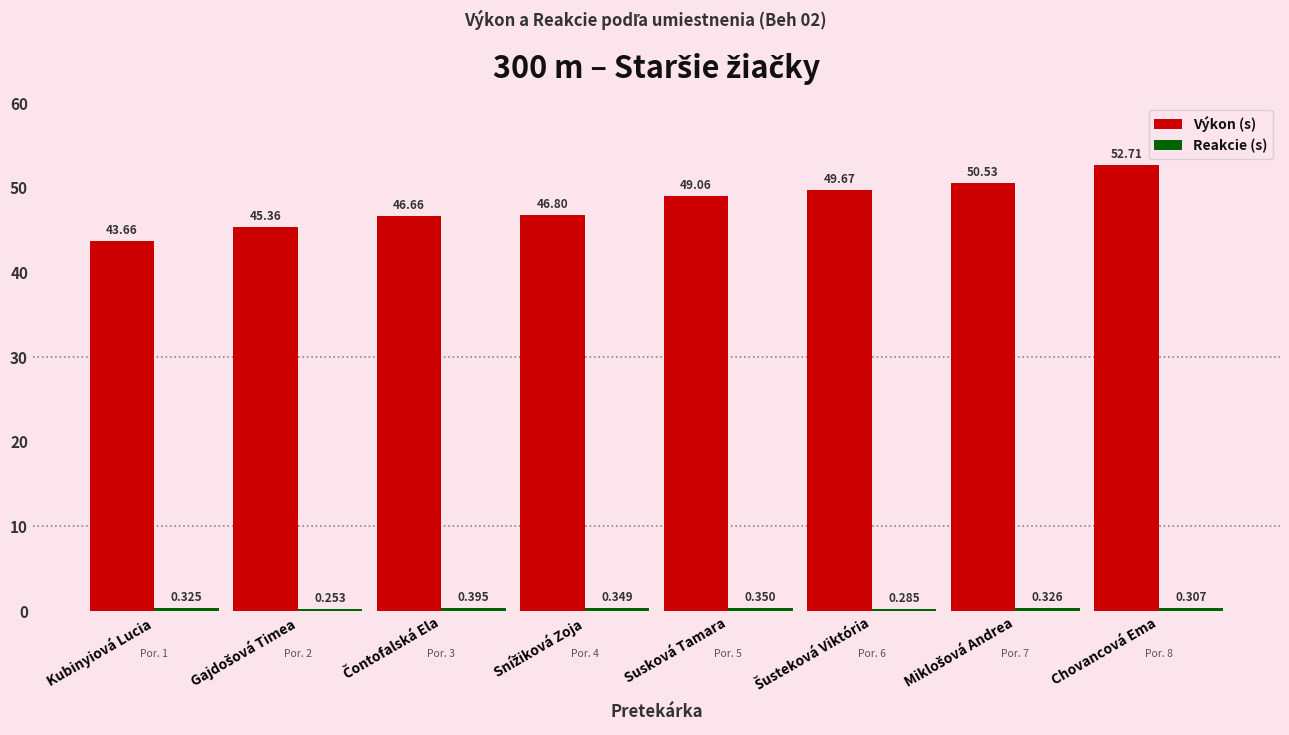

Which series has the largest range (max minus min)?

Výkon (s)